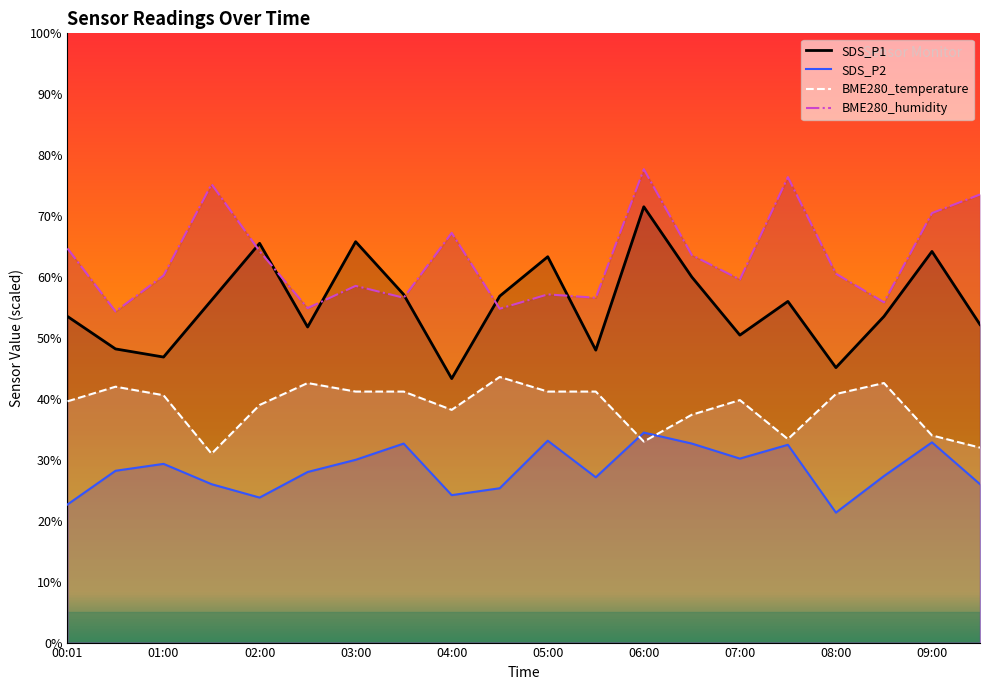

The BME280_temperature series shows 41.2 at 05:00. True or false?

True